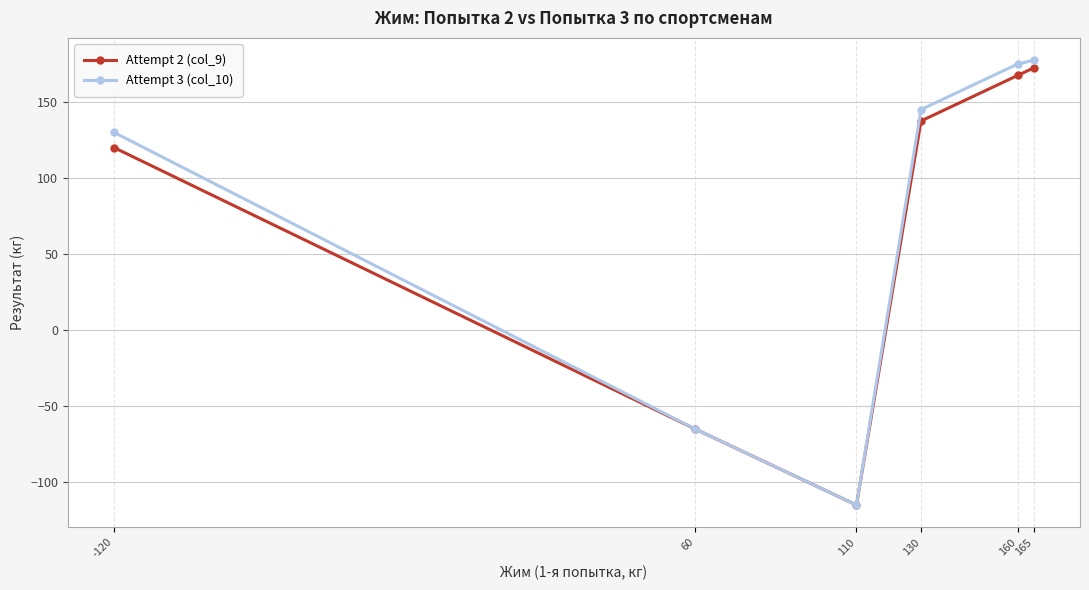

How many negative values does the Attempt 3 (col_10) series have?

2